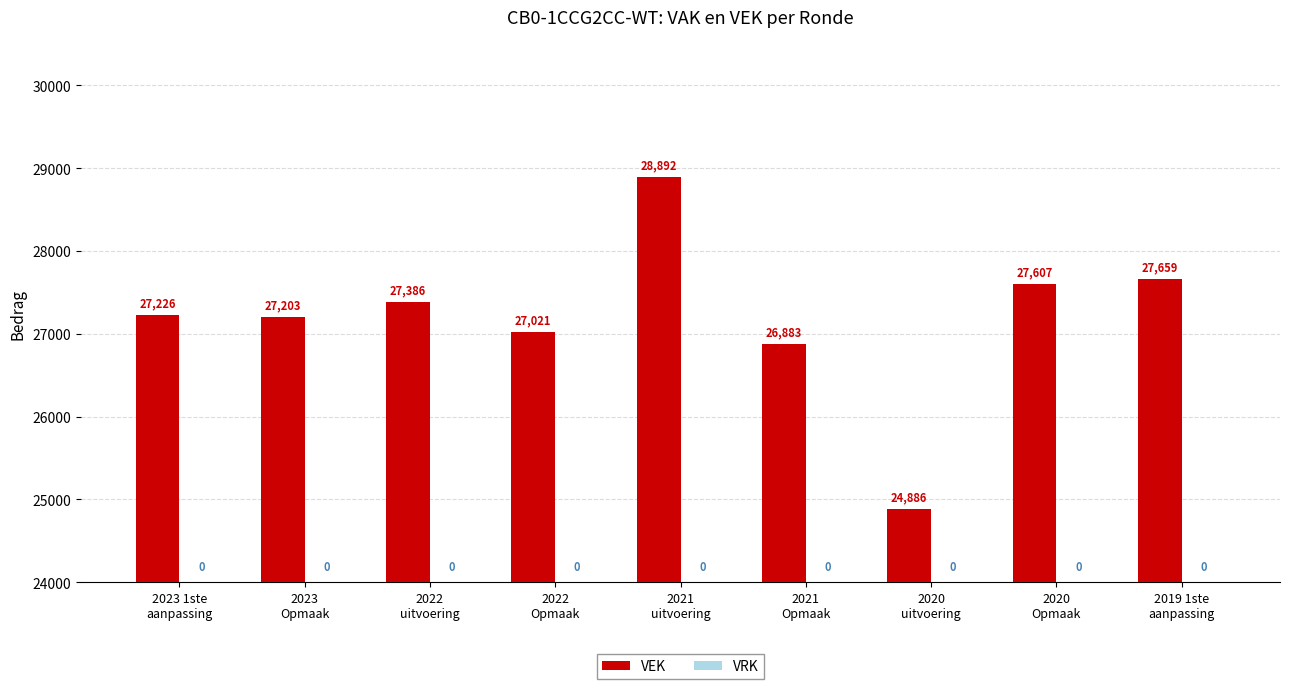

What is the average value?

27196